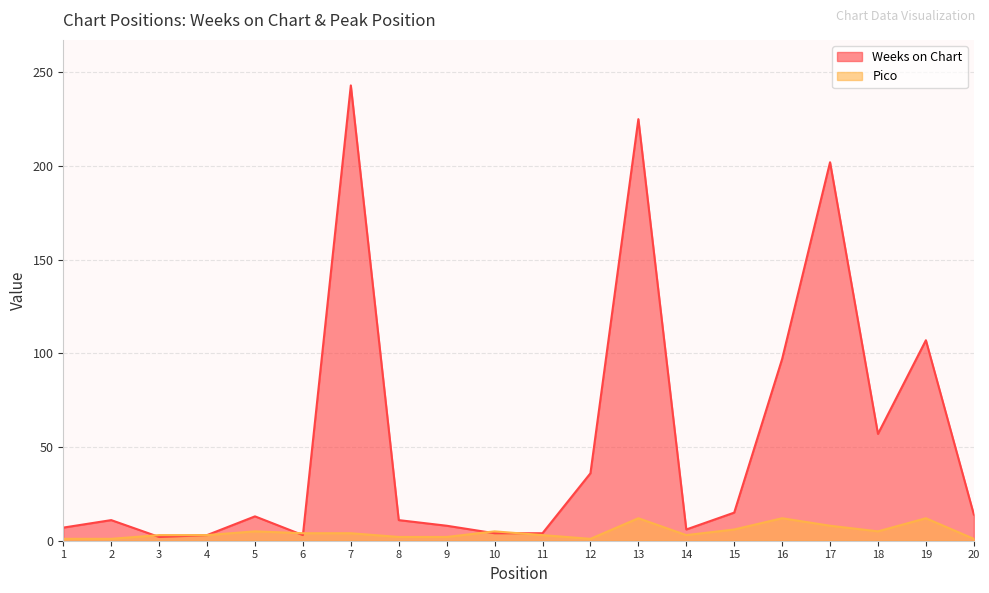

Which has a higher value, 15 or 3?

15